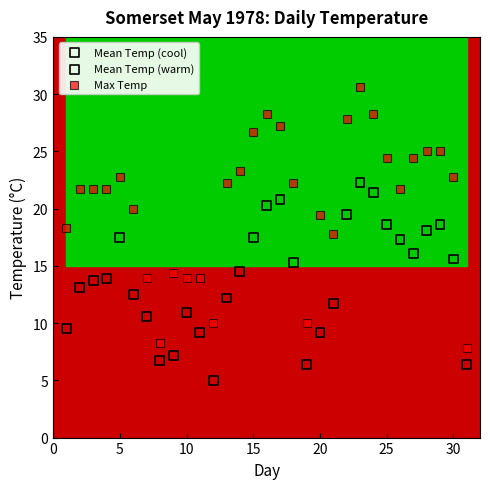

What are all the series names shown in the legend?

Mean Temp (cool), Mean Temp (warm), Max Temp